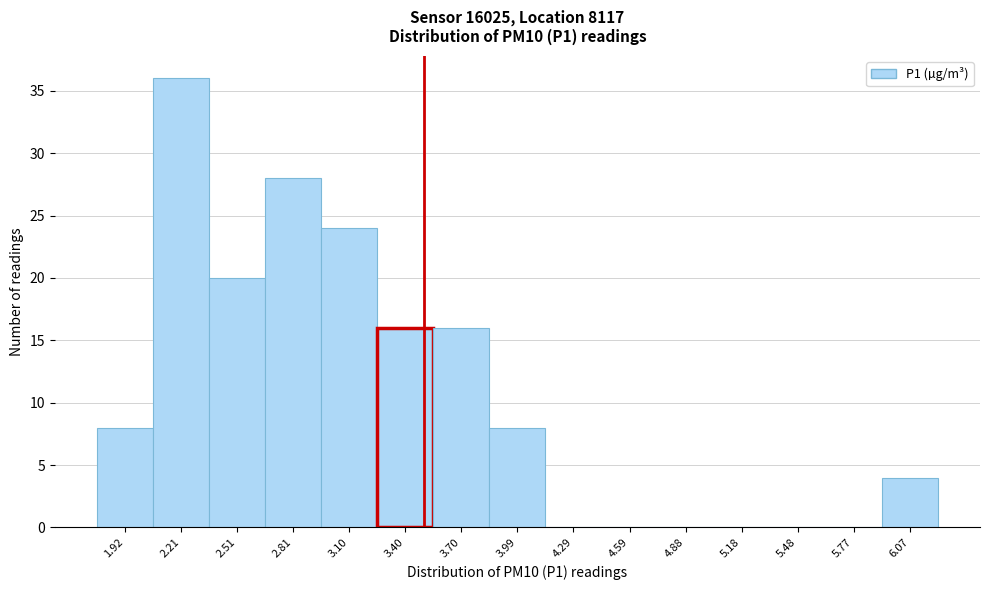

Reading left to right, list every bar in this chart as the range it spans on the x-axis followed by its height. Neither the bar edges nor the heights are printed on the chart, so give them approximately, as read against the axes.

1.75 to 2.05: 8
2.05 to 2.35: 36
2.35 to 2.65: 20
2.65 to 2.95: 28
2.95 to 3.25: 24
3.25 to 3.55: 16
3.55 to 3.85: 16
3.85 to 4.15: 8
4.15 to 4.45: 0
4.45 to 4.75: 0
4.75 to 5.05: 0
5.05 to 5.35: 0
5.35 to 5.65: 0
5.65 to 5.90: 0
5.90 to 6.20: 4